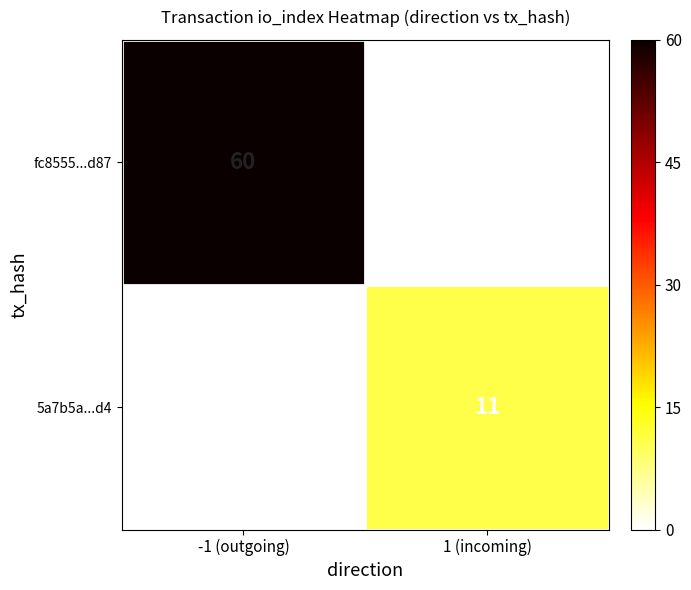

The value of fc8555...d87 at -1 (outgoing) is 60. True or false?

True